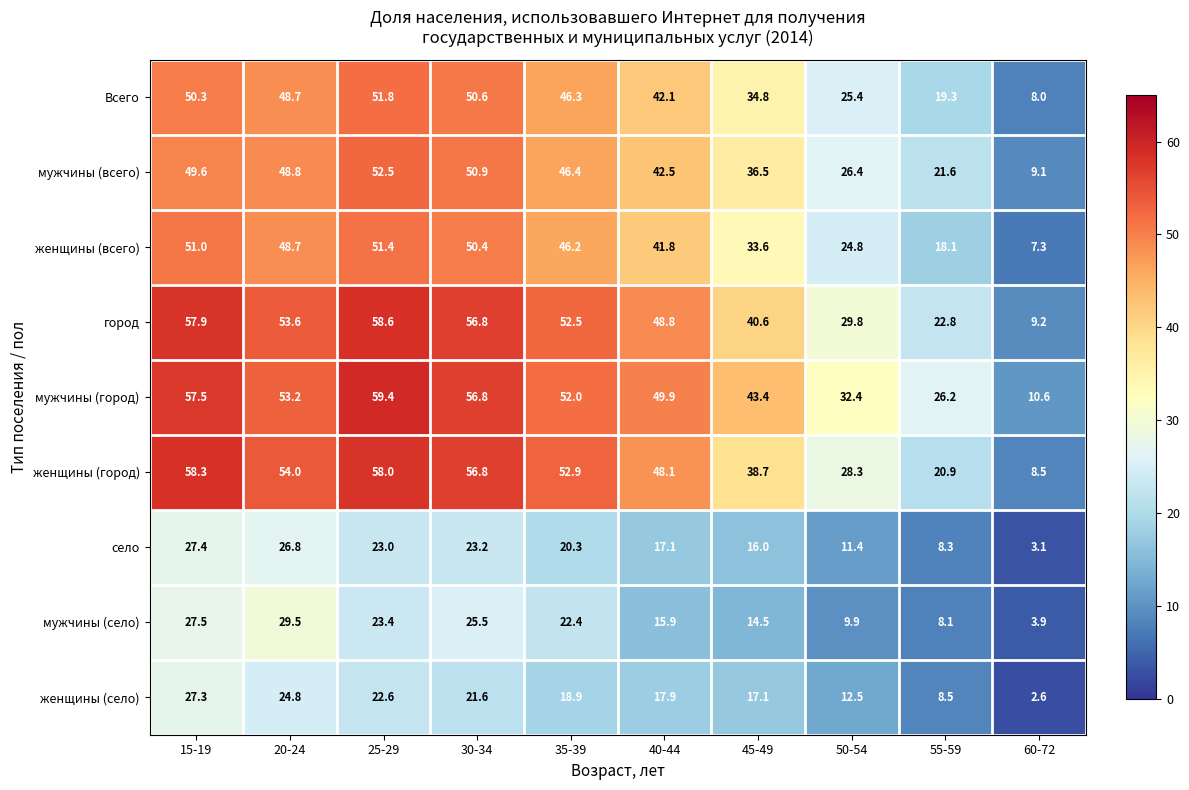

What is the difference between the highest and lowest values at 55-59?

18.1